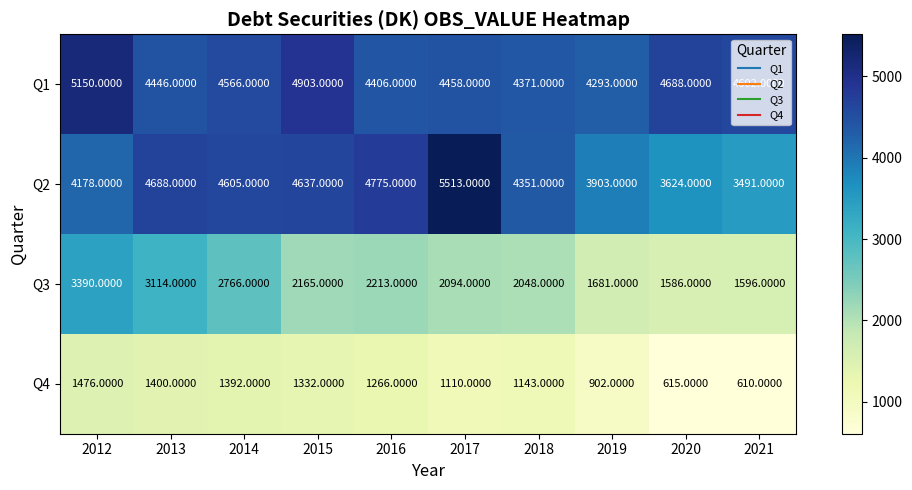

What is the difference between the highest and lowest values at 2012?

3674